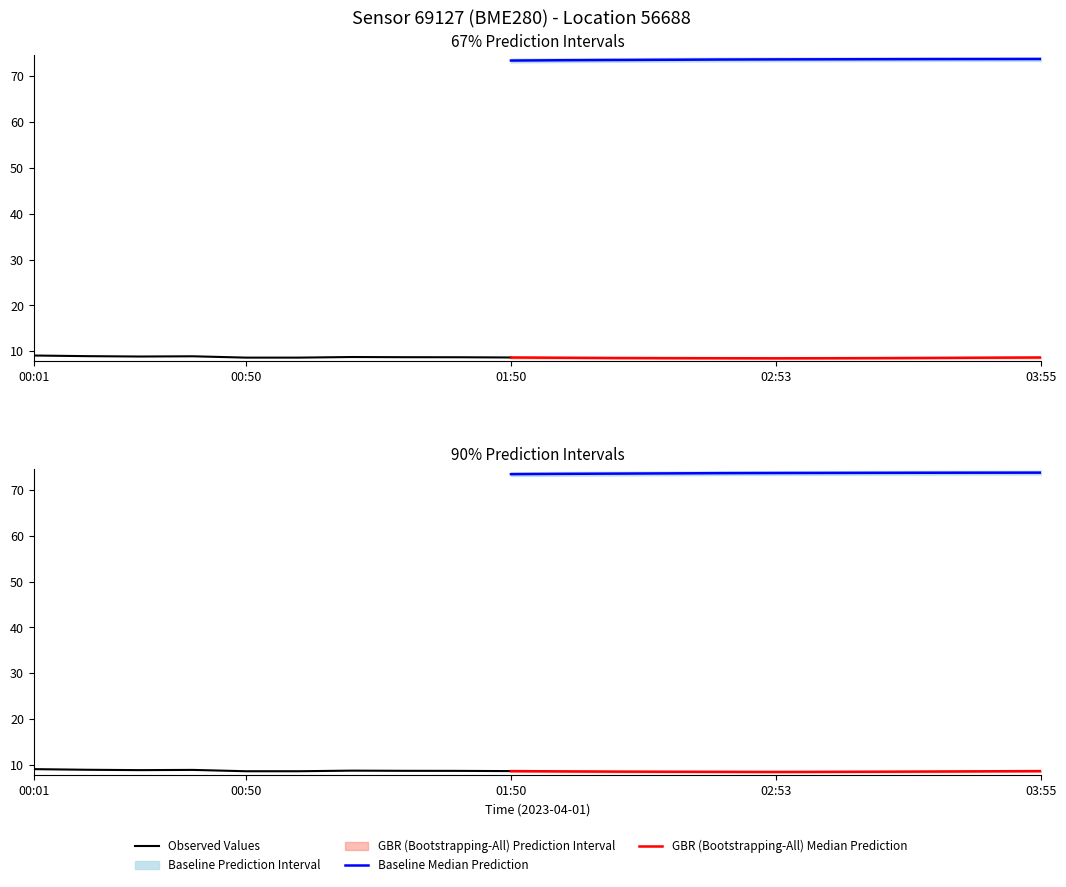

How many values in the humidity series are below 73?

6